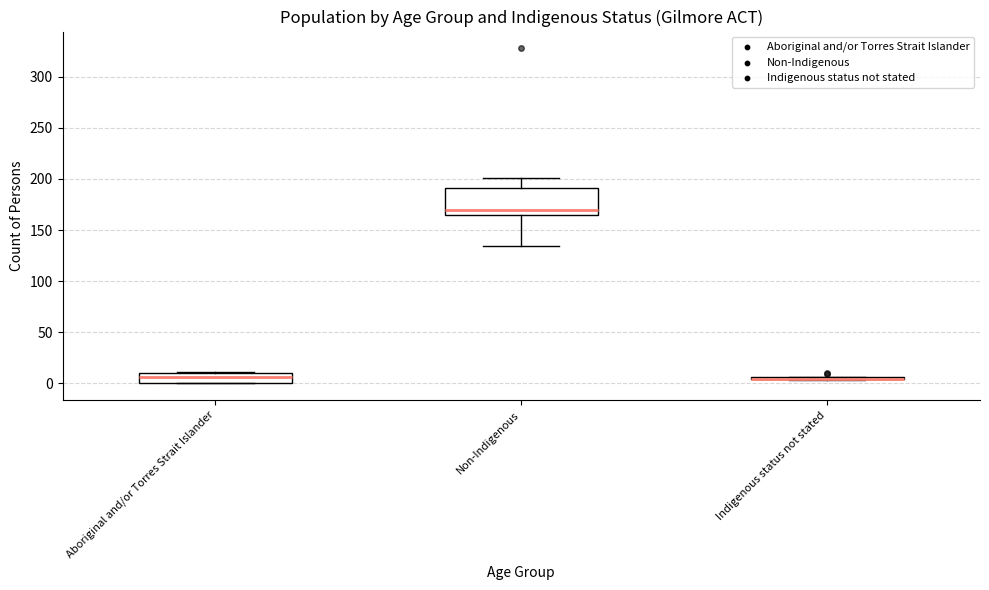

Reading left to right, transcribe this box plot: for each box, give where its median line is, the range the box spans, and where its two whiskers end, as read against the y-axis. The values are not printed on the chart, so give them approximately, as read against the axis.

Aboriginal and/or Torres Strait Islander: median 5, box 0 to 10, whiskers 0 to 10
Non-Indigenous: median 170, box 165 to 190, whiskers 135 to 200
Indigenous status not stated: box collapsed to a line at 5, whiskers 5 to 5